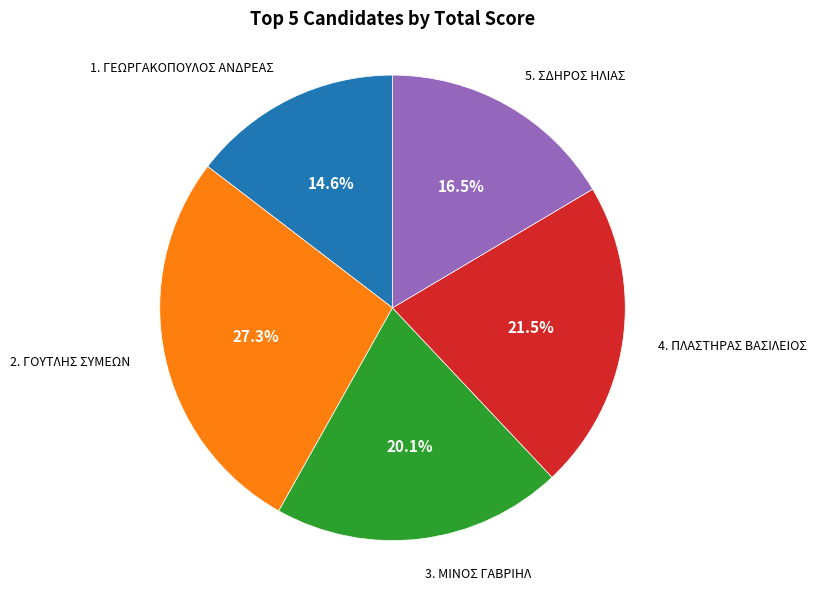

Does any single category account for the majority?

No